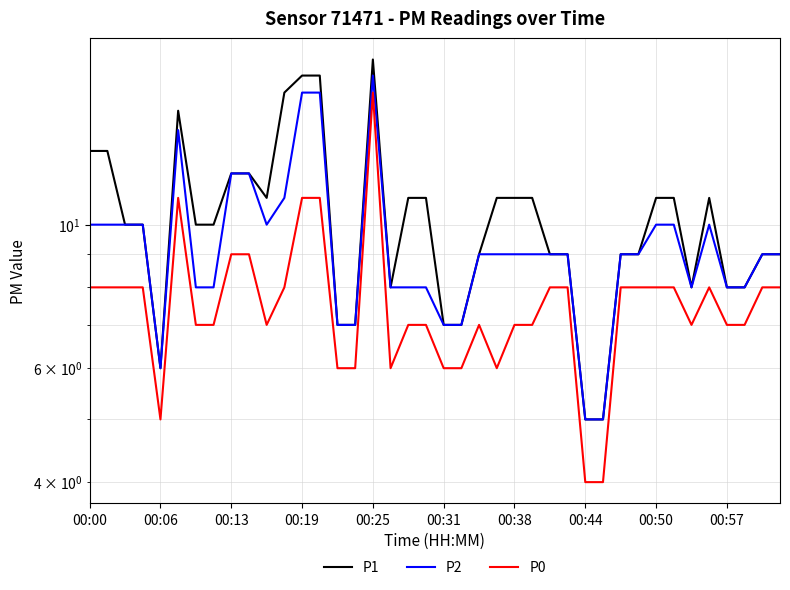

Is it true that P1 equals 17 at 35?

False